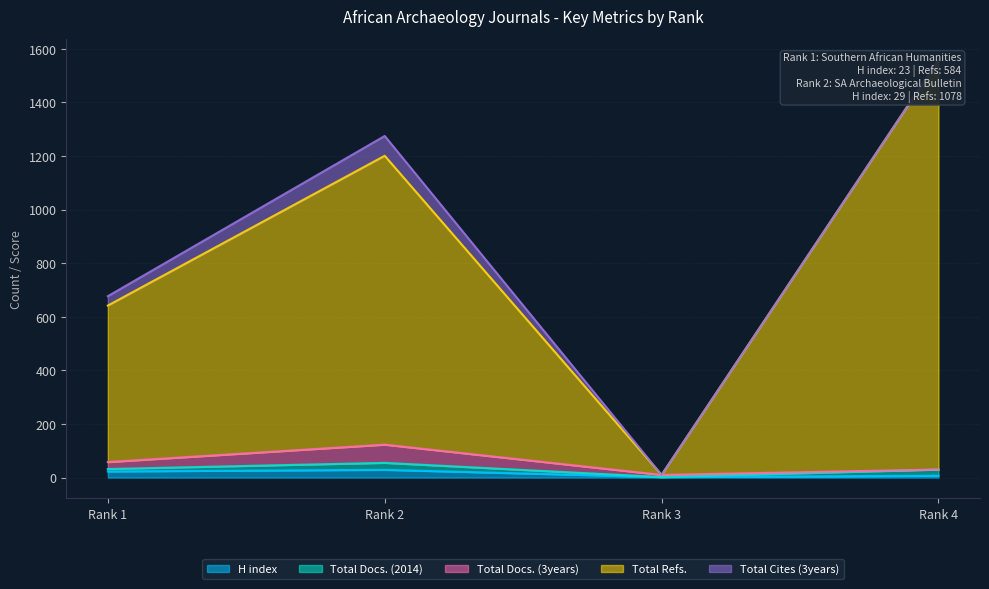

What is the difference between the H index values at Rank 1 and Rank 3?

21